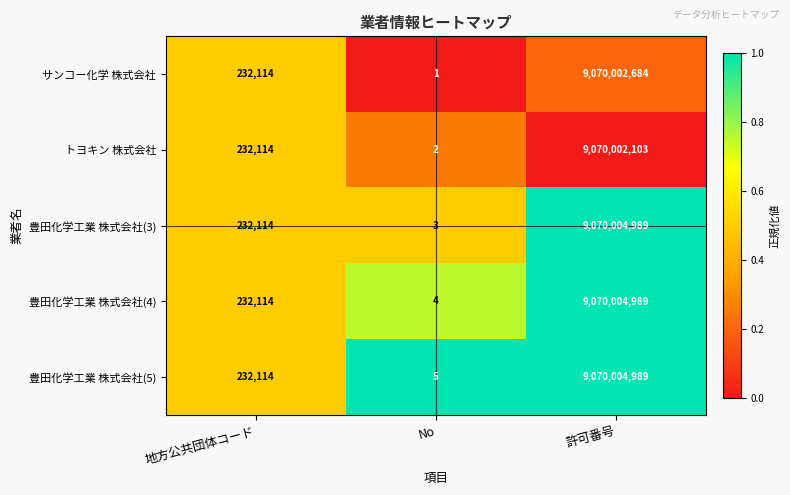

What is the total value across all series at 地方公共団体コード?

1160570